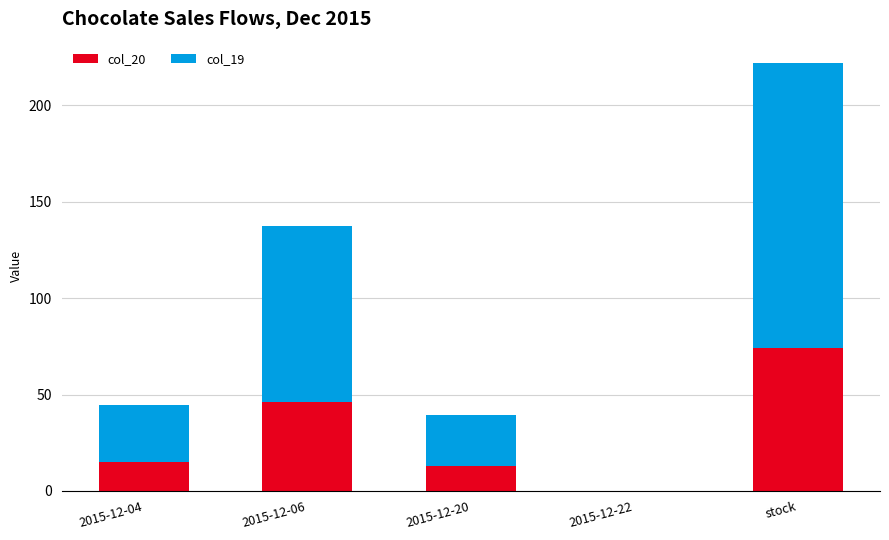

Where is col_20 nearest to the value 37?

2015-12-06